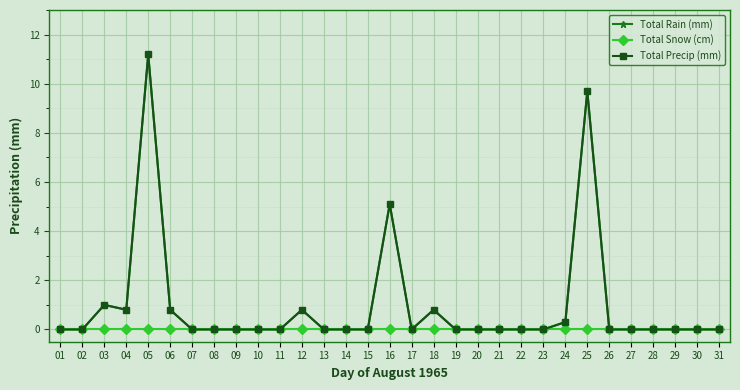

Is this an area chart (filled region under the line)?

No